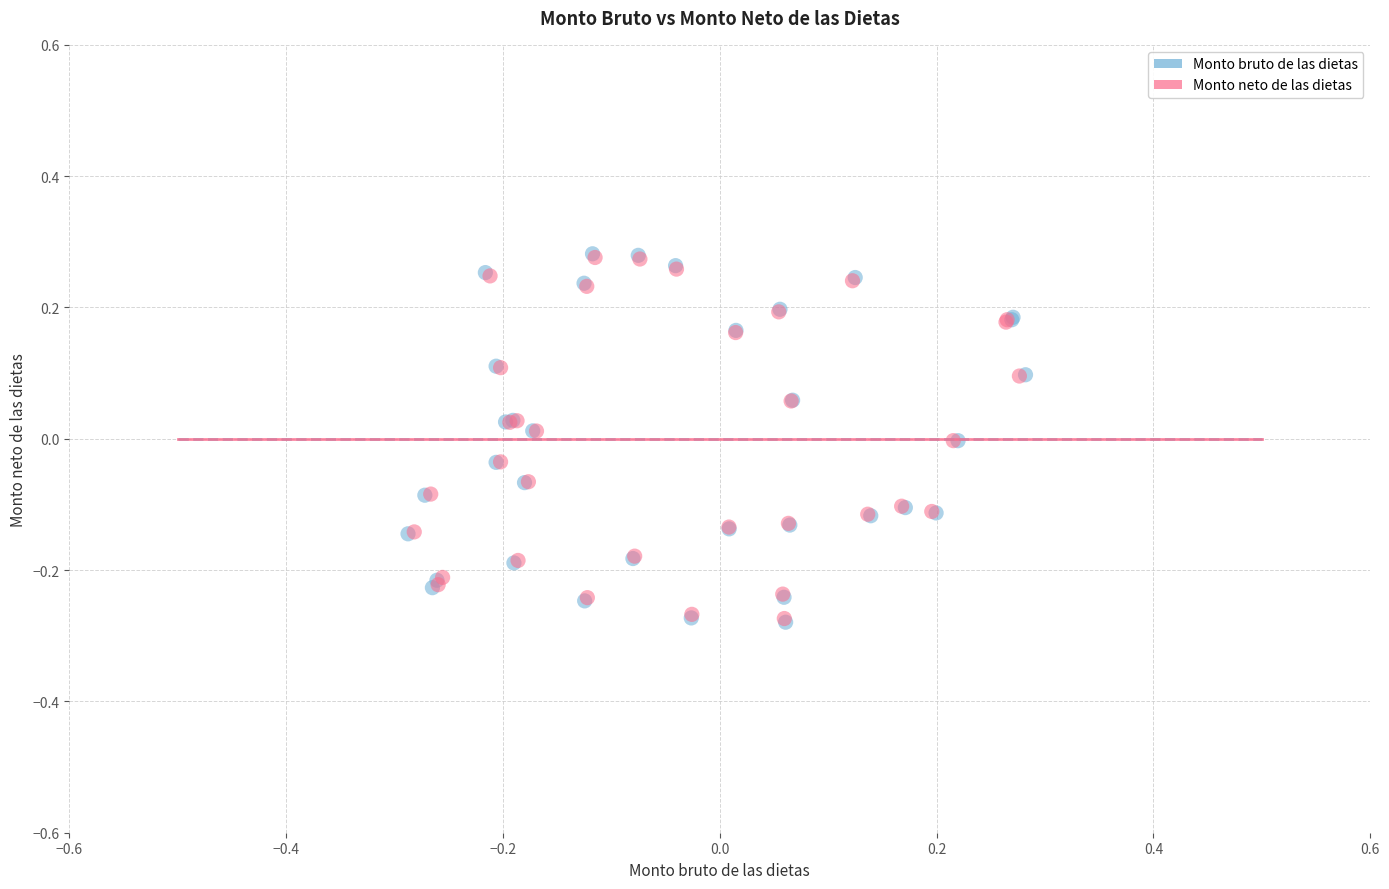

Which series has the largest Y range (max minus min)?

Monto bruto de las dietas